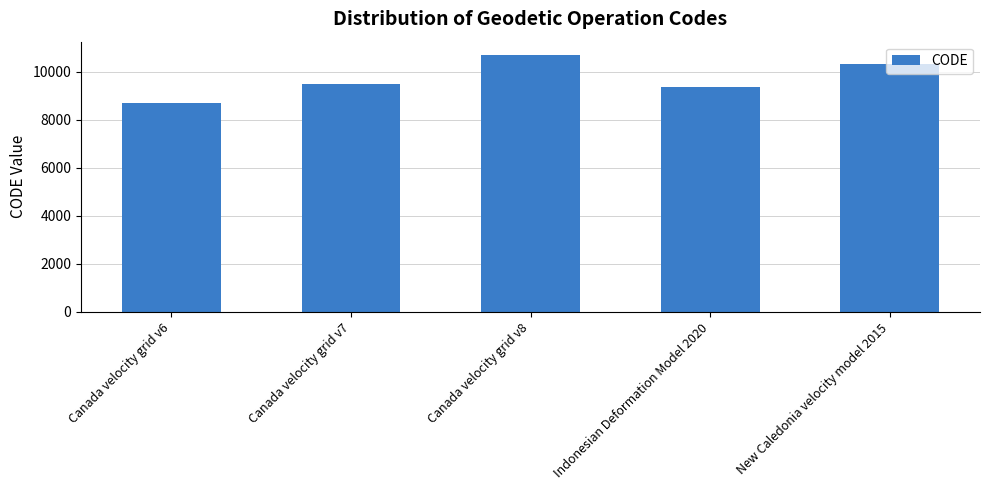

What position from the right is Canada velocity grid v7?

4